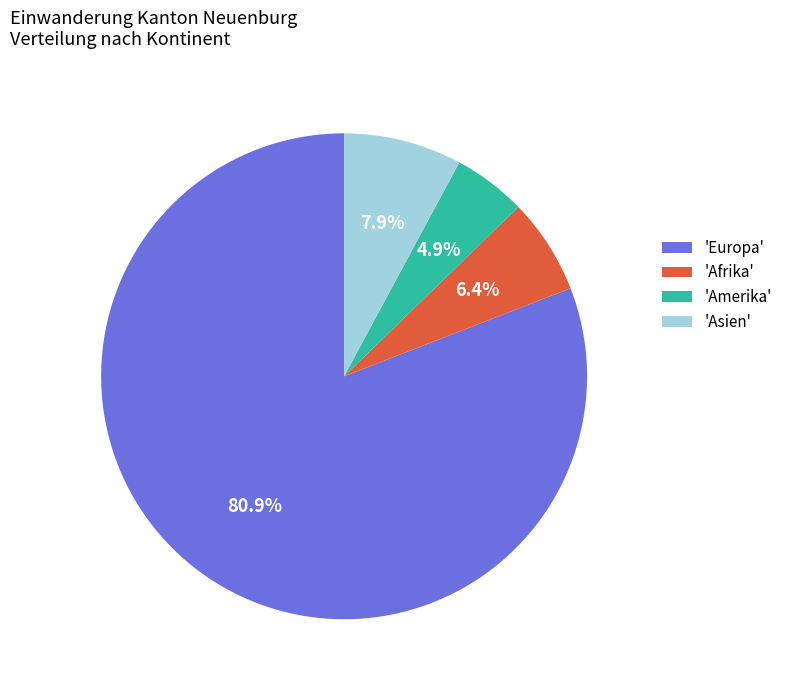

How many slices are in this pie chart?

4